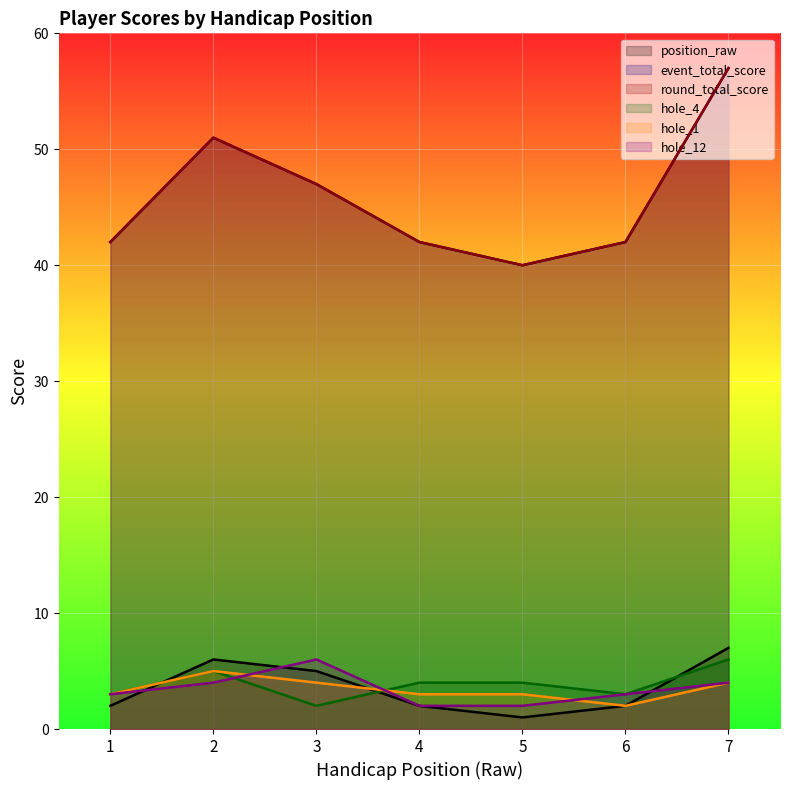

True or false: hole_4 has a value of 5 at 2.

True